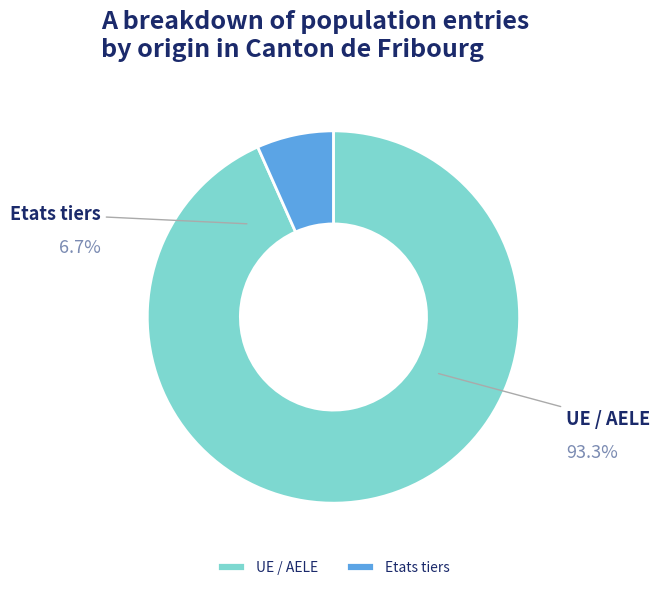

Rank the categories by value from lowest to highest.

Etats tiers, UE / AELE